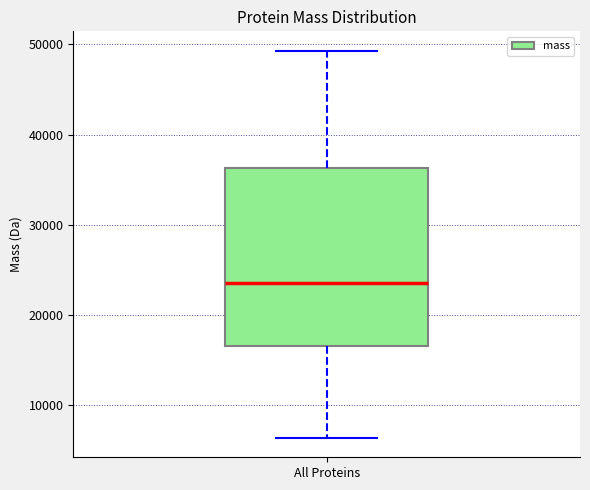

Transcribe this box plot: give where the median line is, the range the box spans, and where the two whiskers end, as read against the y-axis. The values are not printed on the chart, so give them approximately, as read against the axis.

median 24000, box 17000 to 36000, whiskers 6000 to 49000